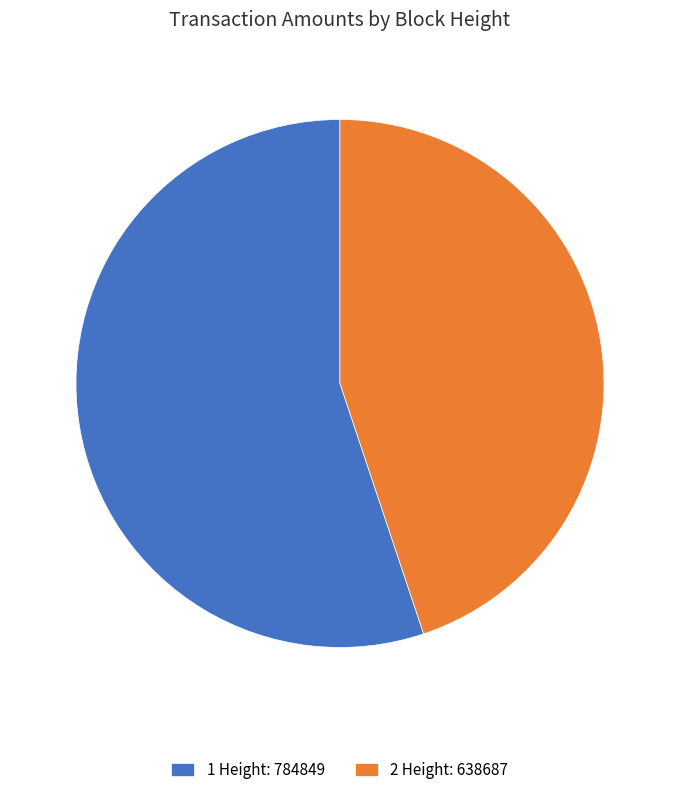

Is the sum of 2 Height: 638687 and 1 Height: 784849 greater than half?

Yes